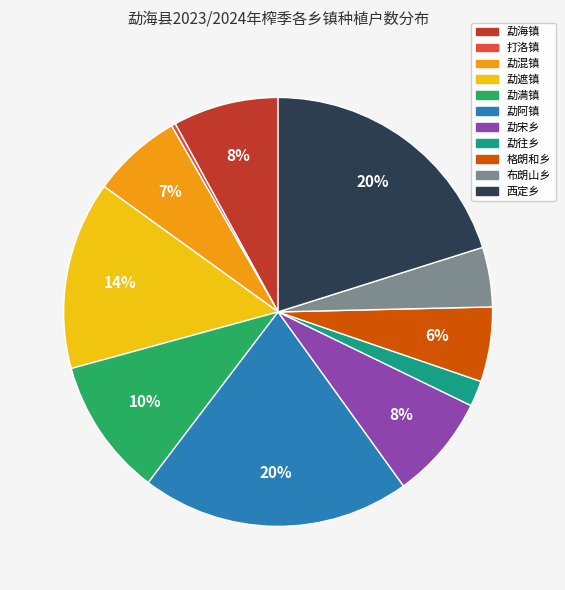

True or false: 勐往乡 accounts for 2% of the total.

True